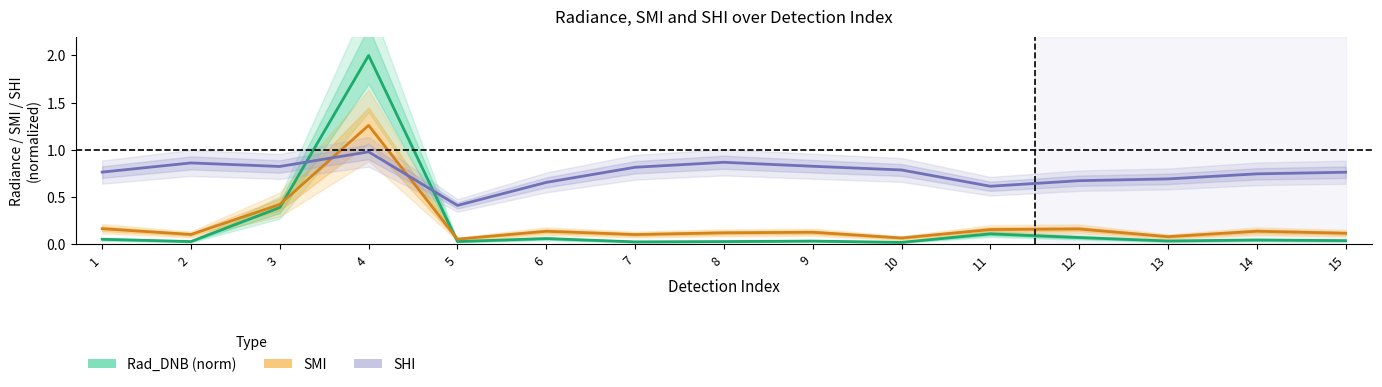

What is the value of the SMI point at the 1st from the left?

0.2